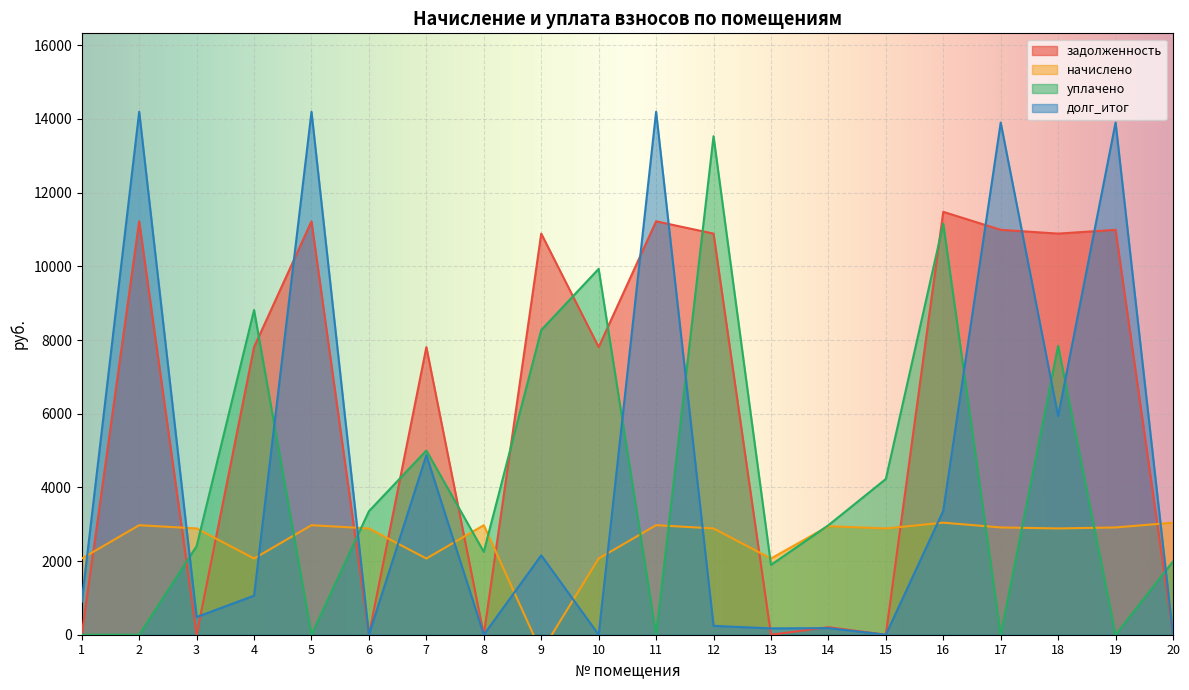

How many lines are shown in the chart?

4